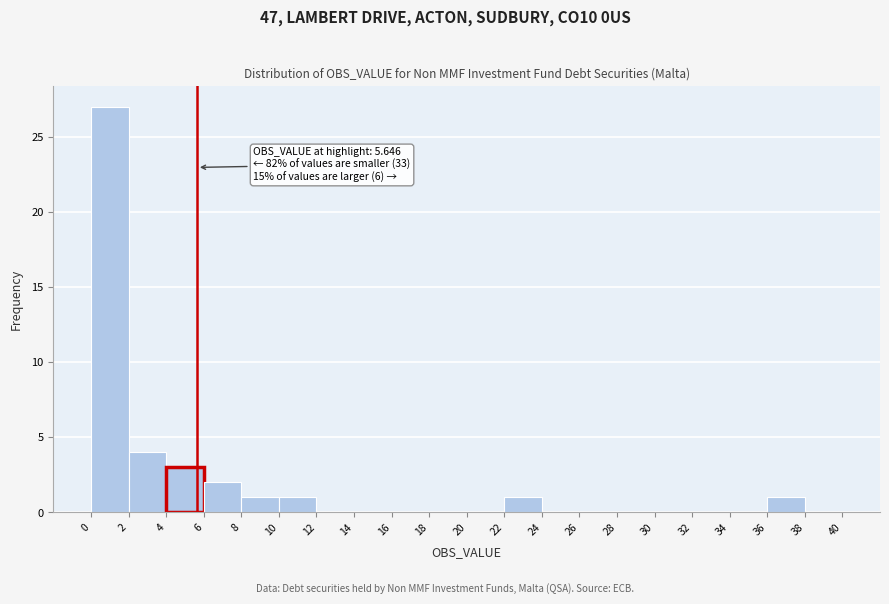

Over which range of the x-axis is the bar tallest?

0 to 2